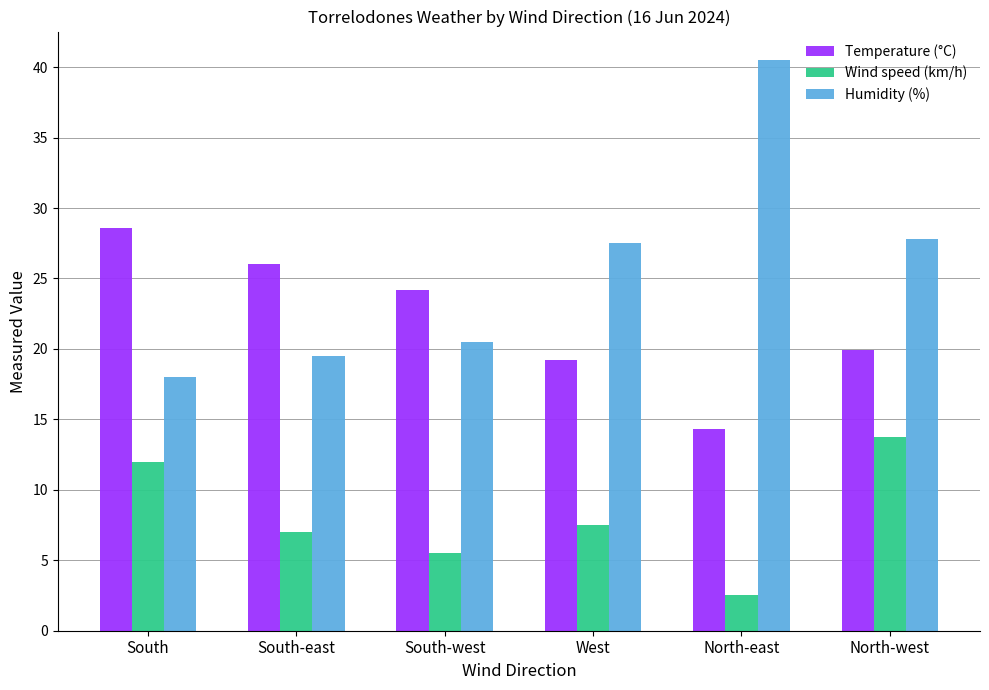

Which series has the largest range (max minus min)?

Humidity (%)